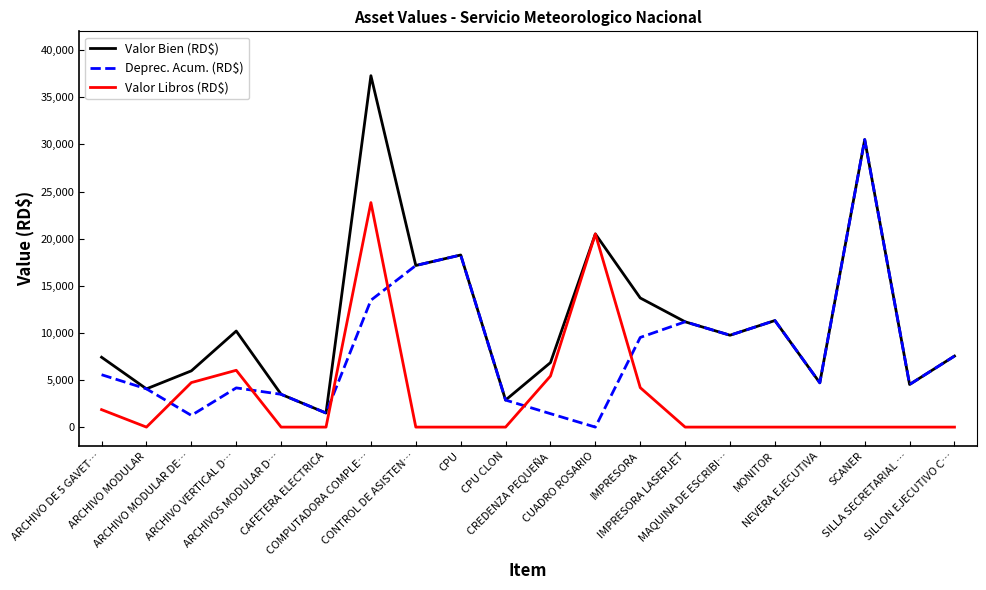

In Deprec. Acum. (RD$), how many points are lower than both neighbors (excluding endpoints)?

6